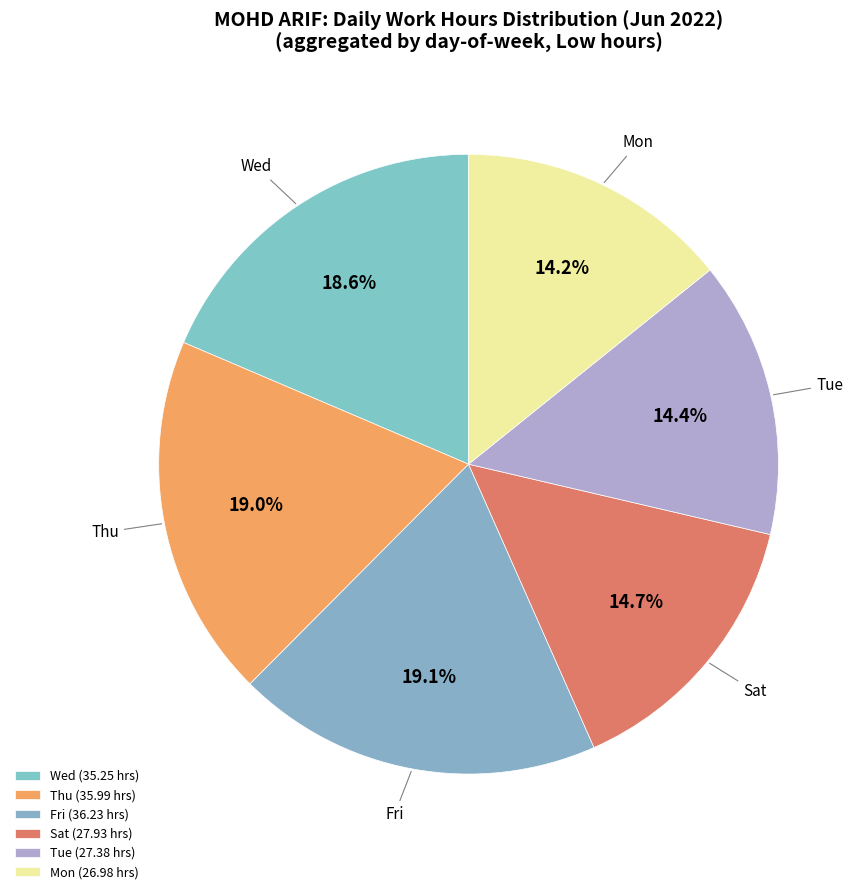

Does Fri represent more than half of the total?

No